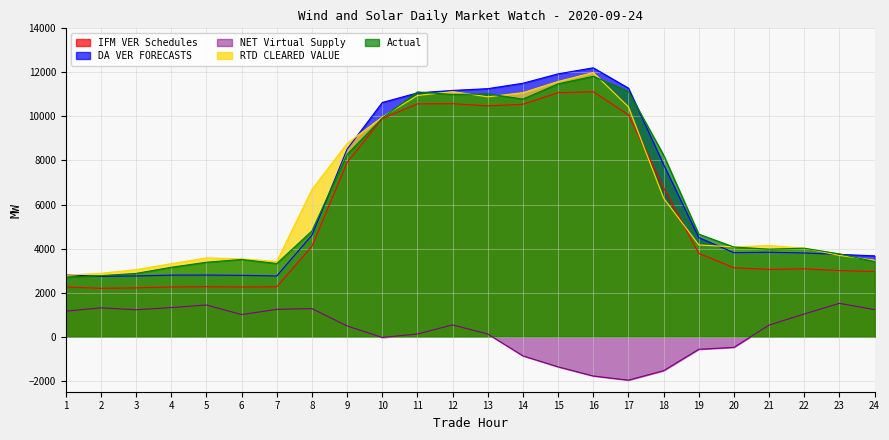

What is the minimum value for NET Virtual Supply?

-1974.1